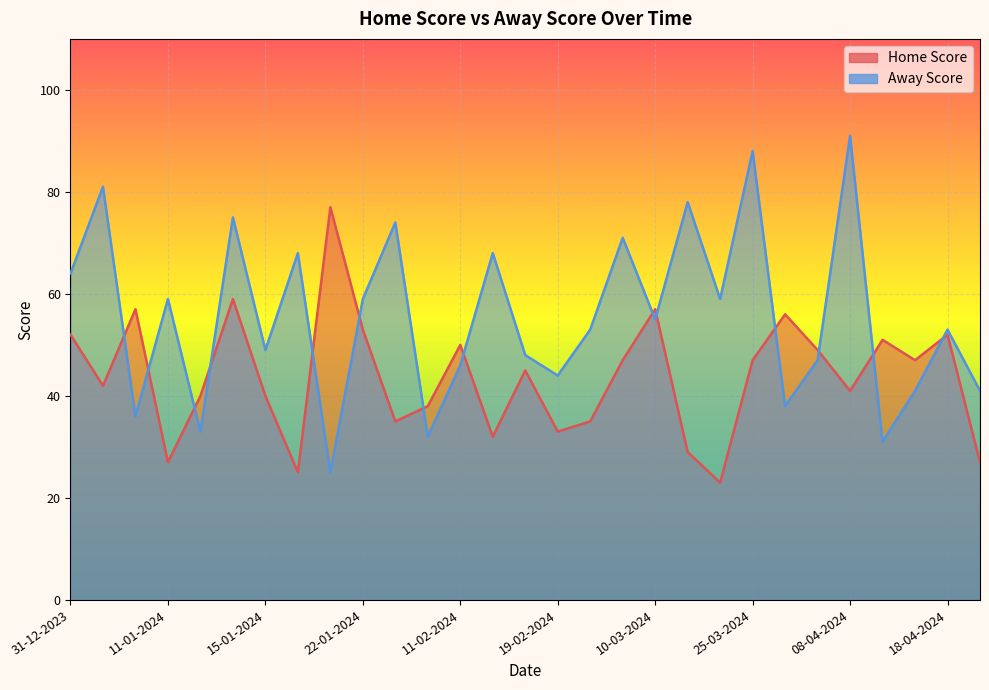

After their last crossing, which series has the higher values: Home Score or Away Score?

Away Score